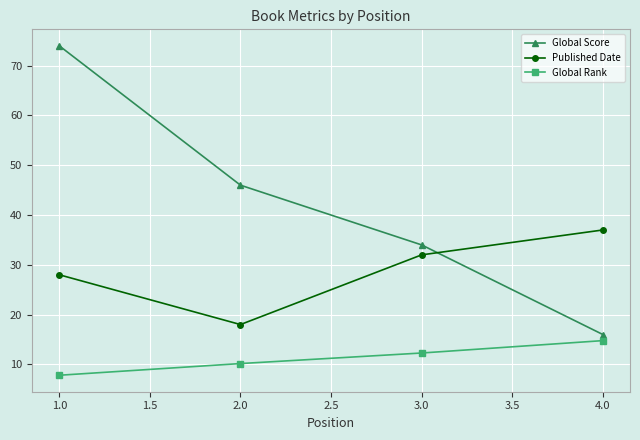

Reading left to right, transcribe all the data shown in this chart.

Global Score: 74.0	46.0	34.0	16.0
Published Date: 28.0	18.0	32.0	37.0
Global Rank: 7.8	10.2	12.3	14.8